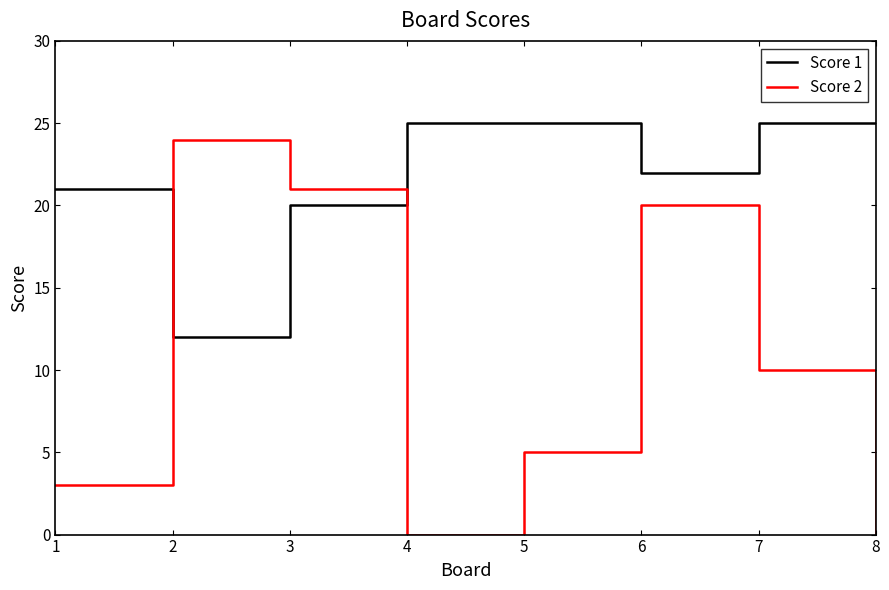

After their last crossing, which series has the higher values: Score 2 or Score 1?

Score 1